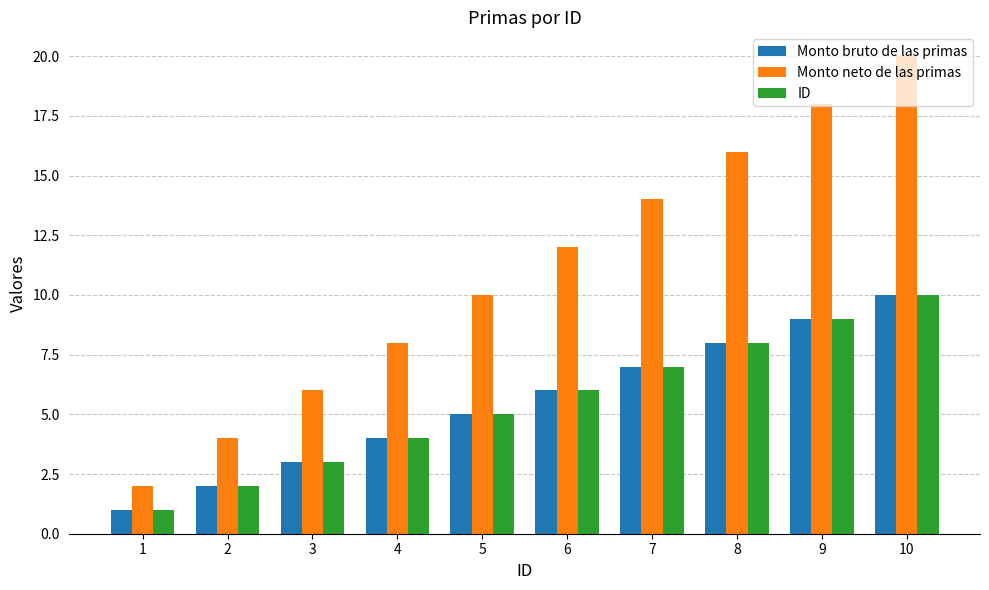

What is the difference between the second highest and minimum values in the Monto neto de las primas series?

16